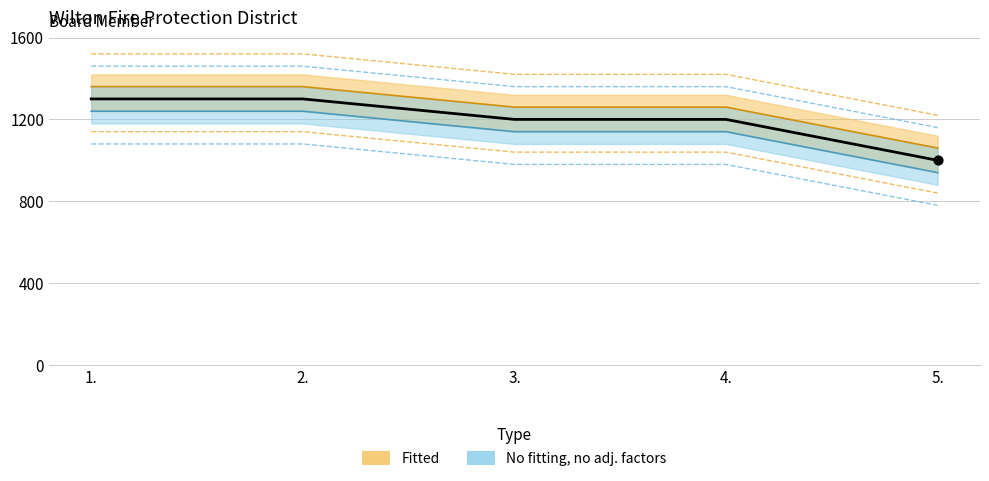

Approximately how many times larger is the value at 5. compared to 1.?

0.8